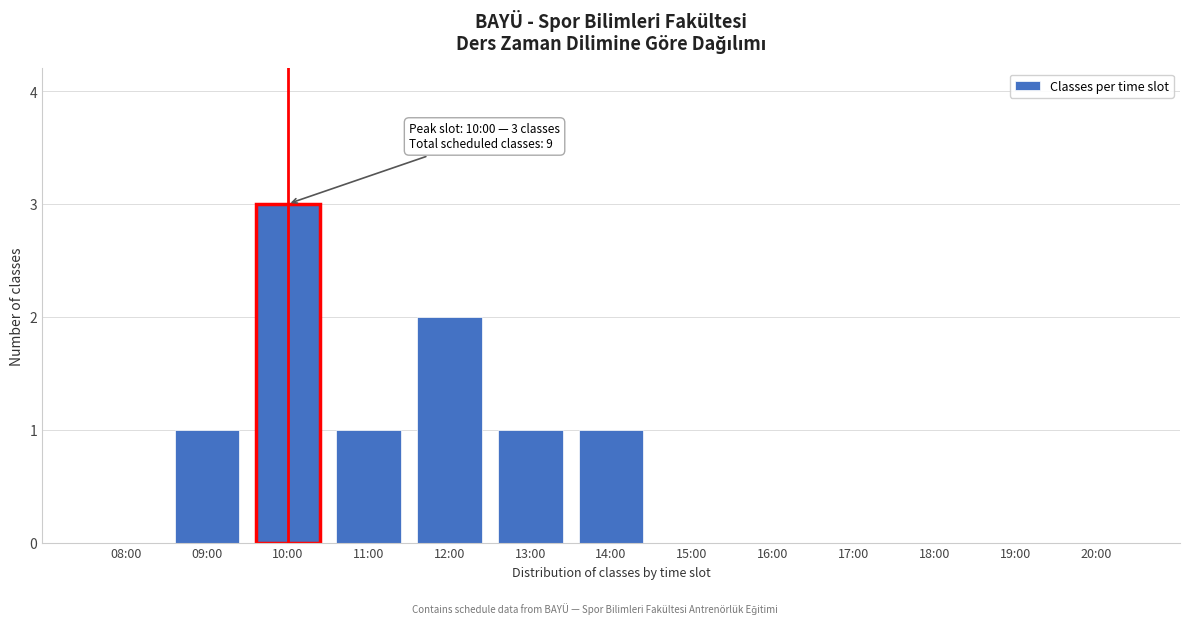

Reading left to right, transcribe all the data shown in this chart.

08:00=0	09:00=1	10:00=3	11:00=1	12:00=2	13:00=1	14:00=1	15:00=0	16:00=0	17:00=0	18:00=0	19:00=0	20:00=0